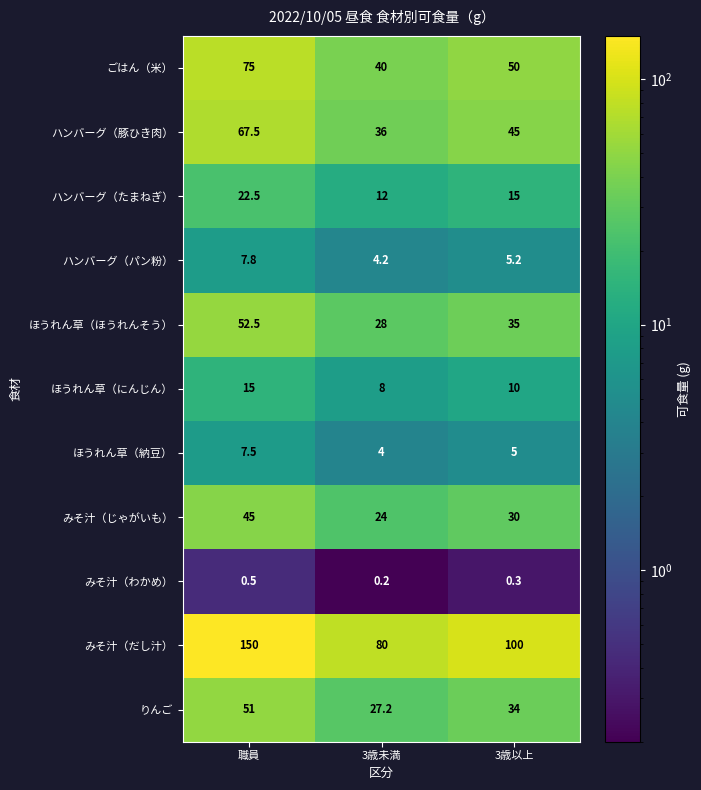

At which category is the sum across all series the highest?

職員